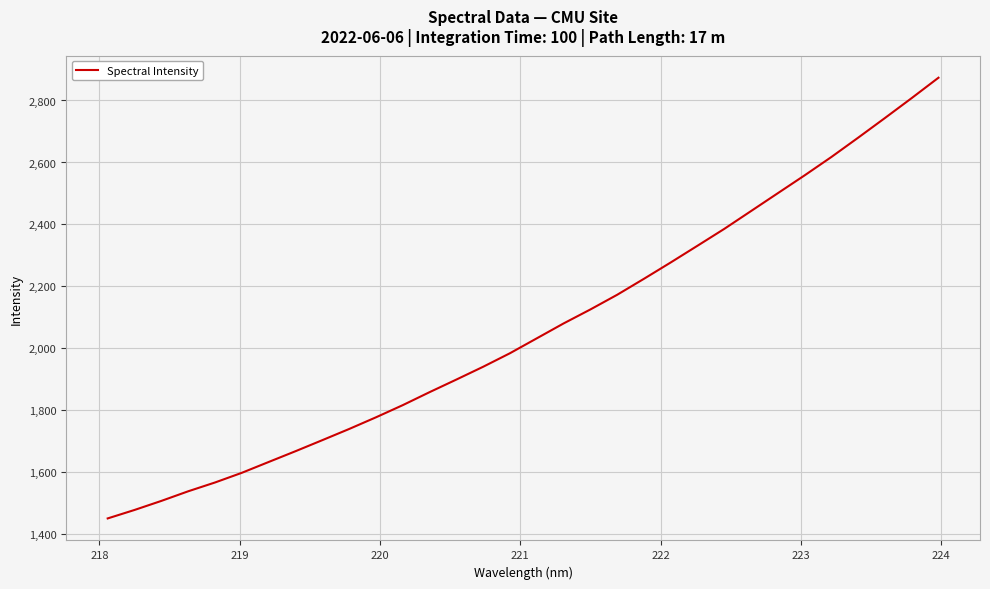

What is the minimum value shown in the chart?

1451.4